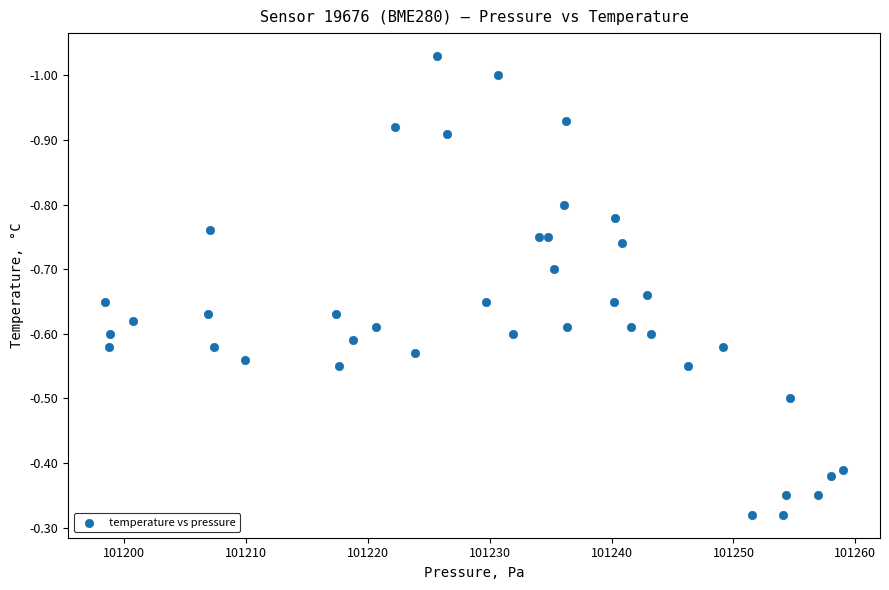

What is the range of X values (max minus min)?

60.6